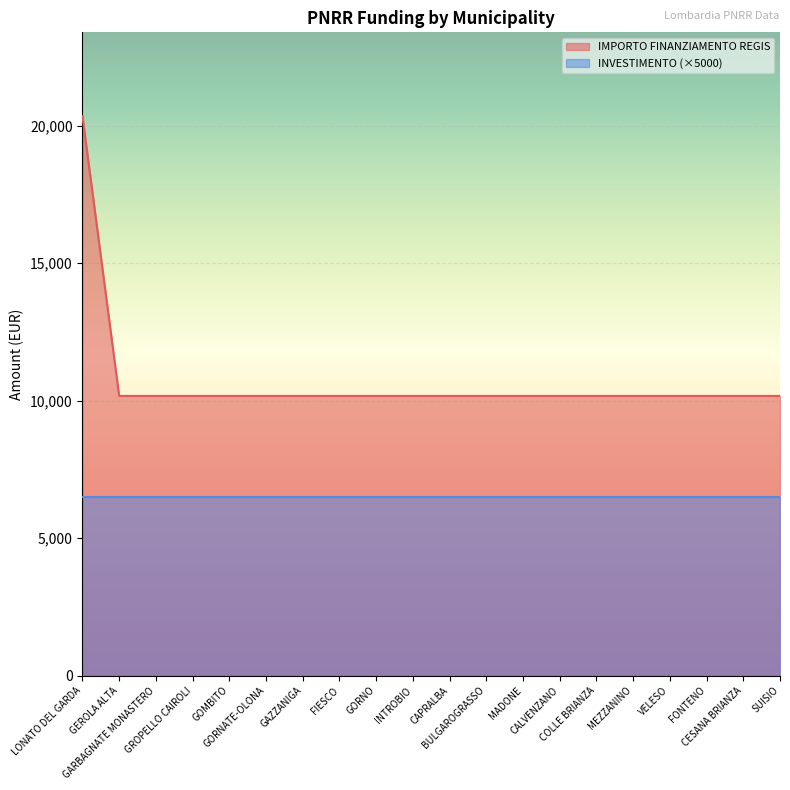

Which category has the lowest value across all series?

GEROLA ALTA